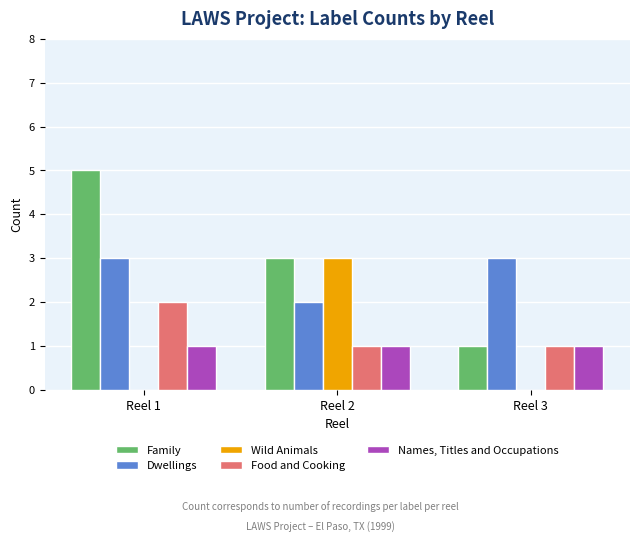

What is the highest value of the Wild Animals series?

3